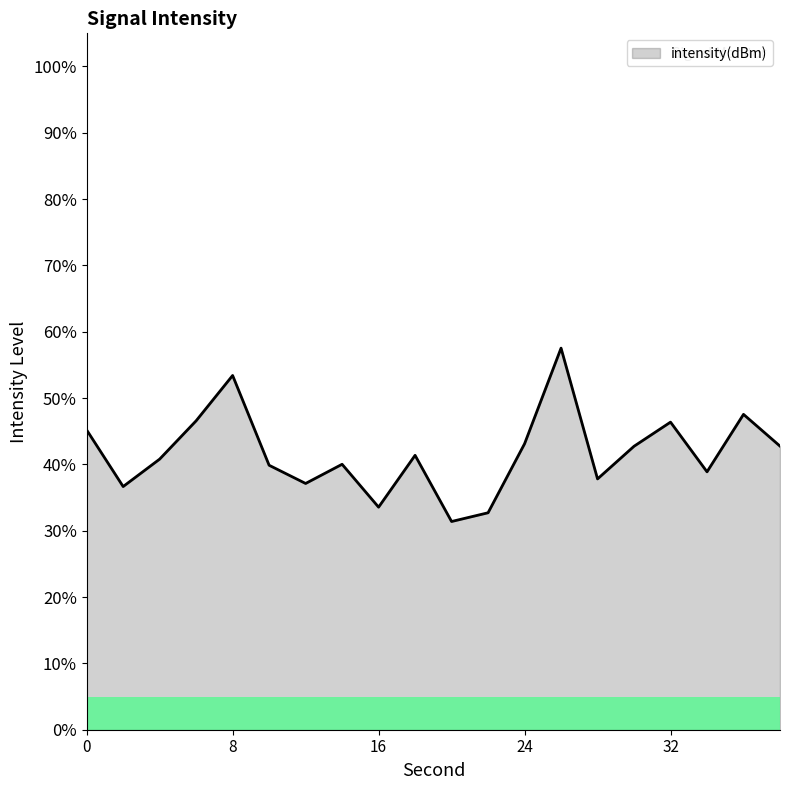

What is the difference between the maximum and minimum values?

26.1